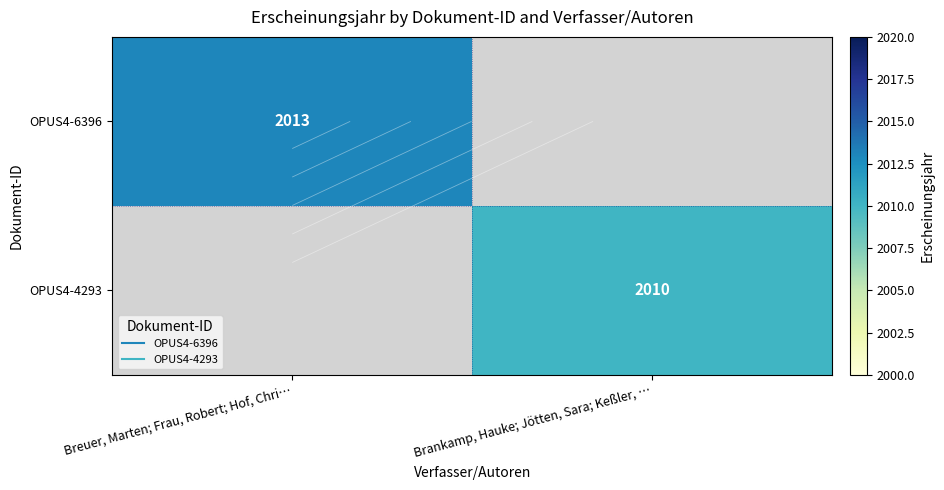

What value does the OPUS4-4293 series have at Brankamp, Hauke; Jötten, Sara; Keßler, …?

2010.0